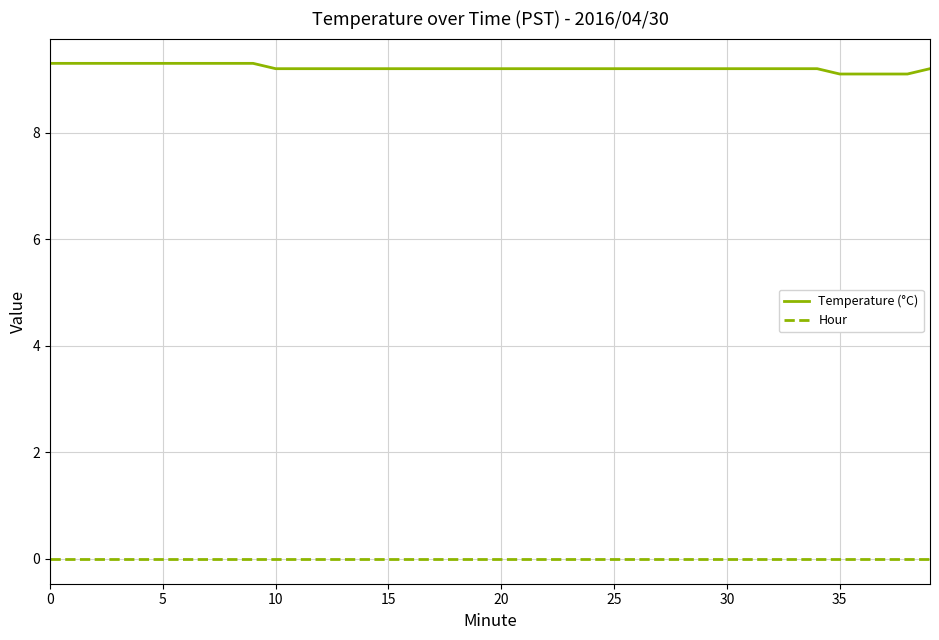

True or false: Temperature (°C) and Hour cross at least once.

False